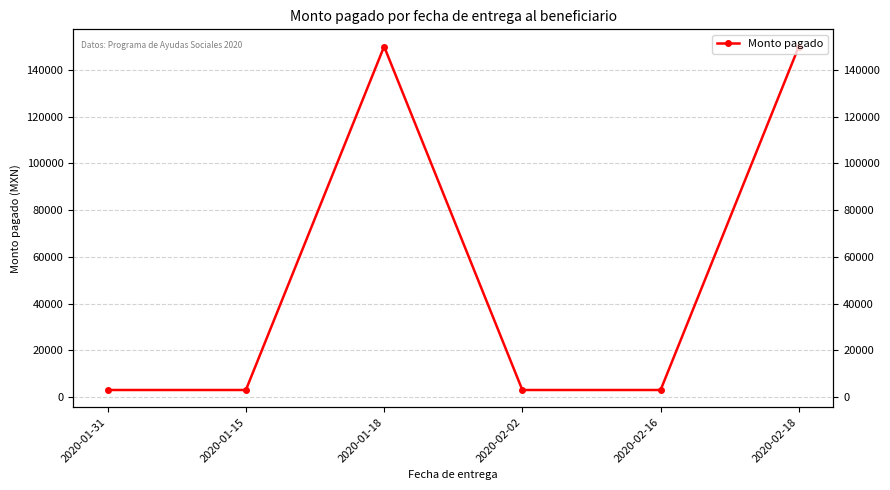

The value at 2020-02-16 is 3000. True or false?

True